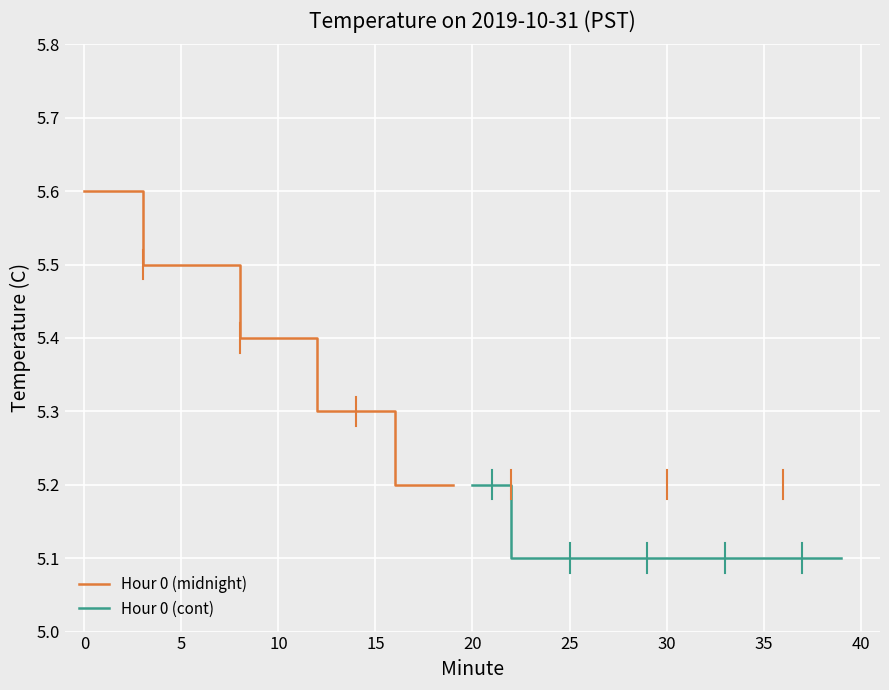

How many data points does each series have?

20